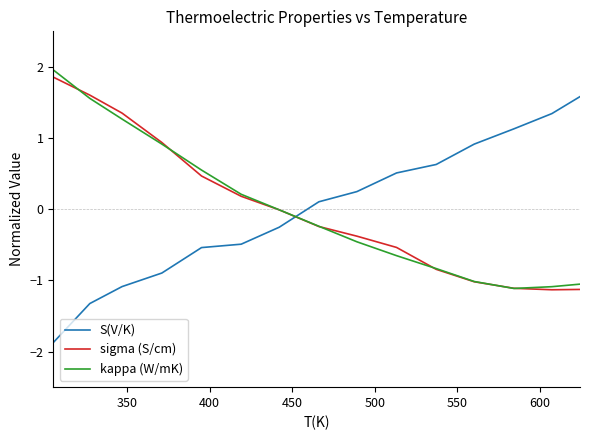

What is the highest value of the S(V/K) series?

1.6